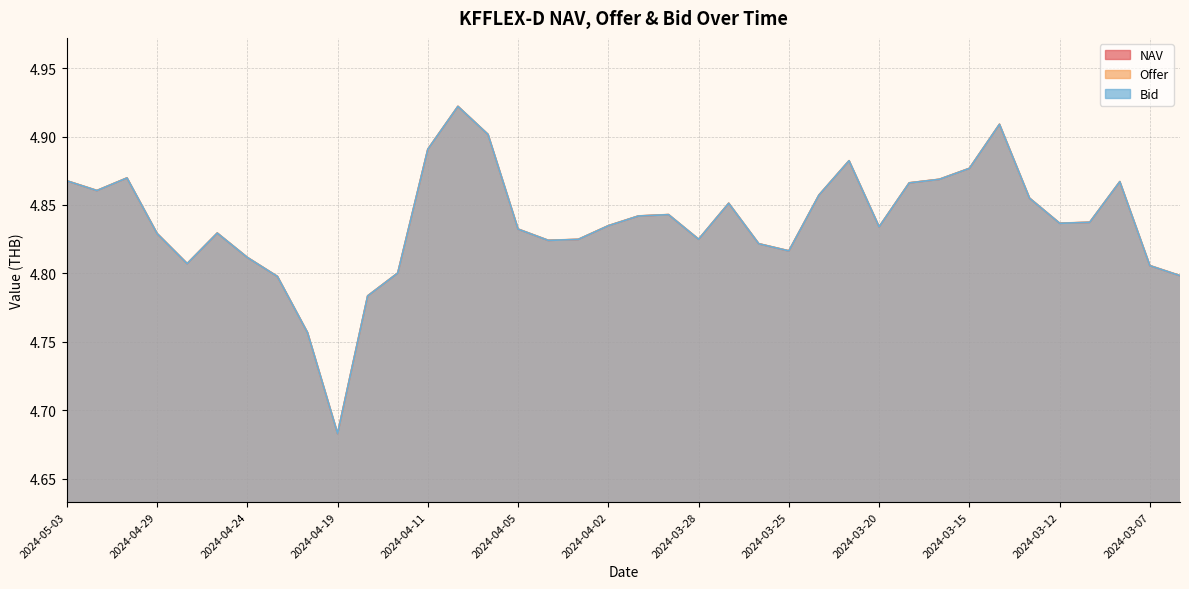

Between 2024-04-05 and 2024-03-18, which is larger?

2024-03-18